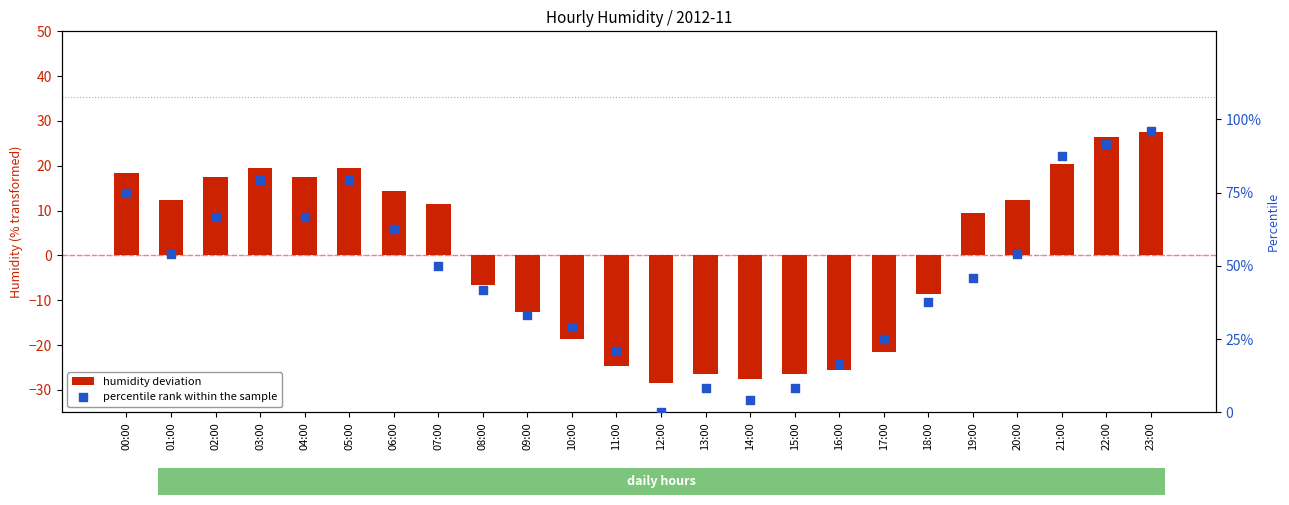

At which category is the sum across all series the highest?

23:00